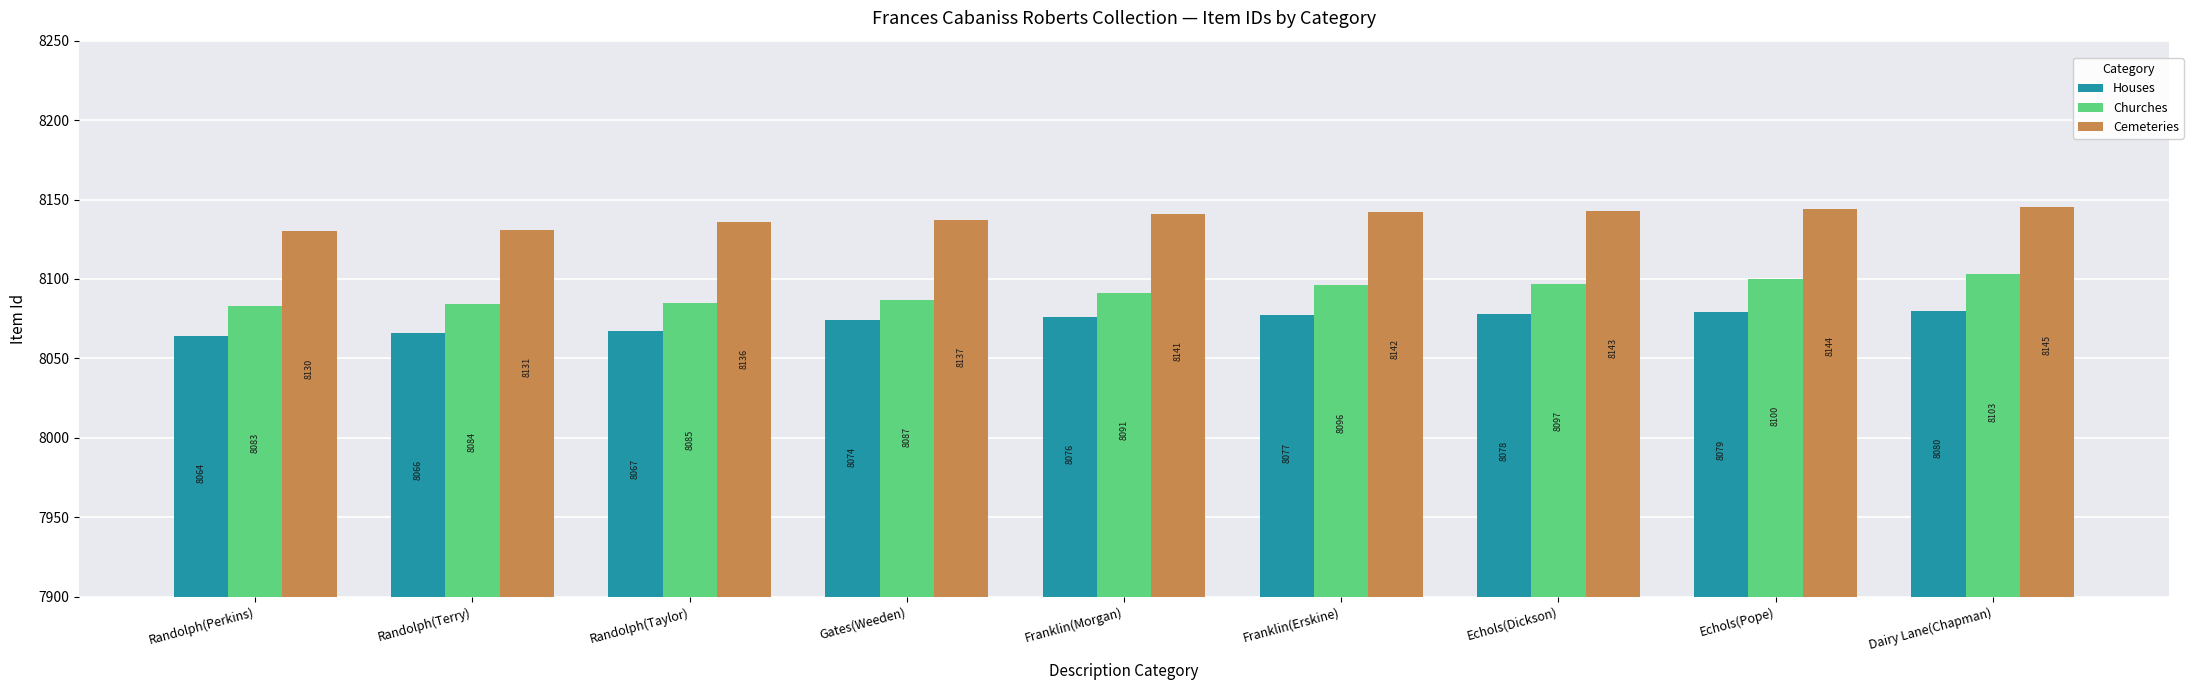

Which series has the widest spread of values?

Churches